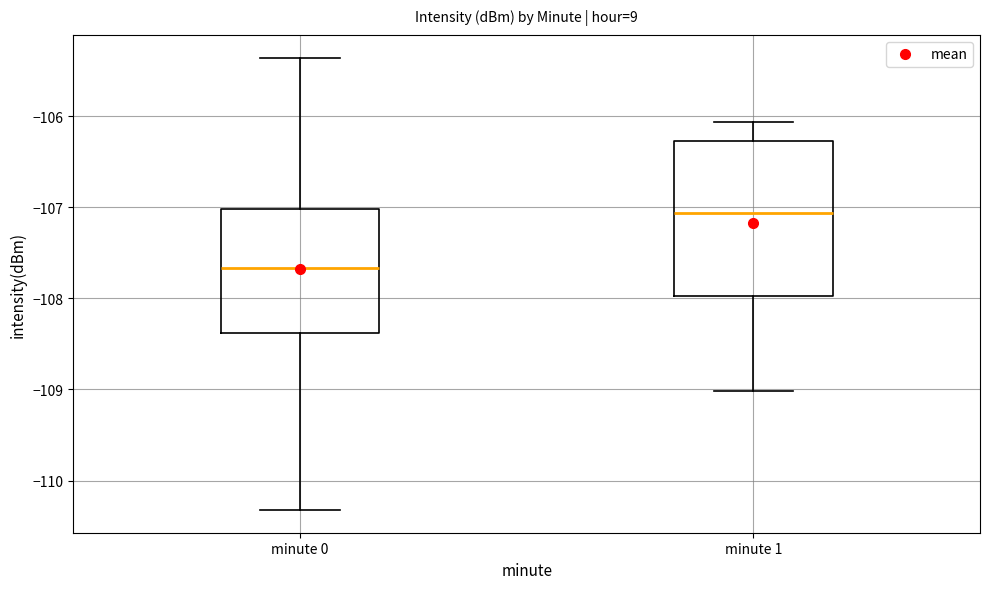

Comparing the boxes themselves (not the whiskers), which one is the tallest?

minute 1